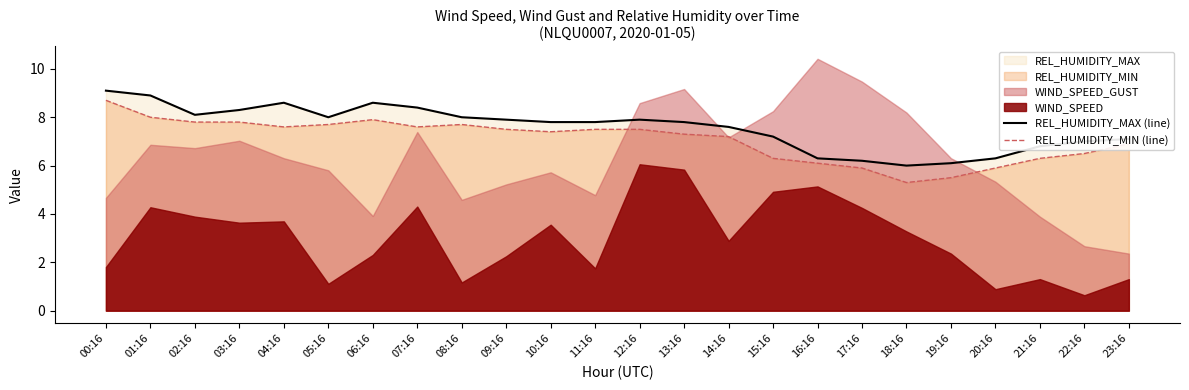

Is the value of REL_HUMIDITY_MAX (line) at 02:16 greater than the value of REL_HUMIDITY_MIN (line) at 21:16?

Yes